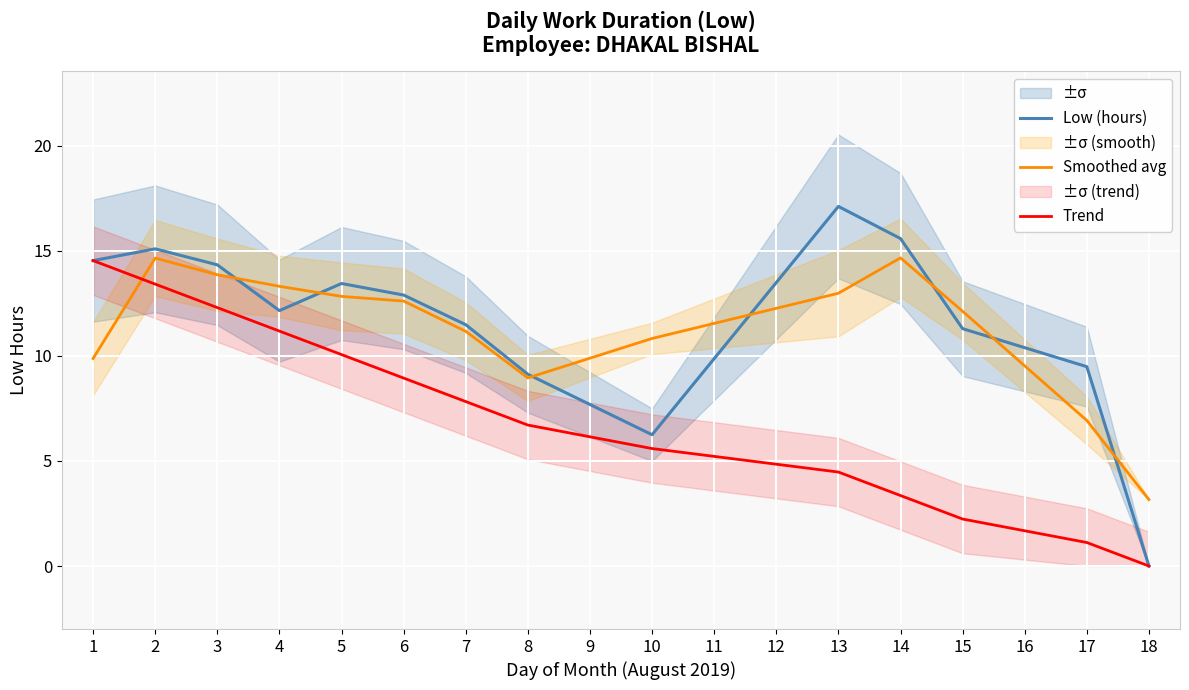

Is the value of Trend at 18 greater than the value of Smoothed avg at 3?

No